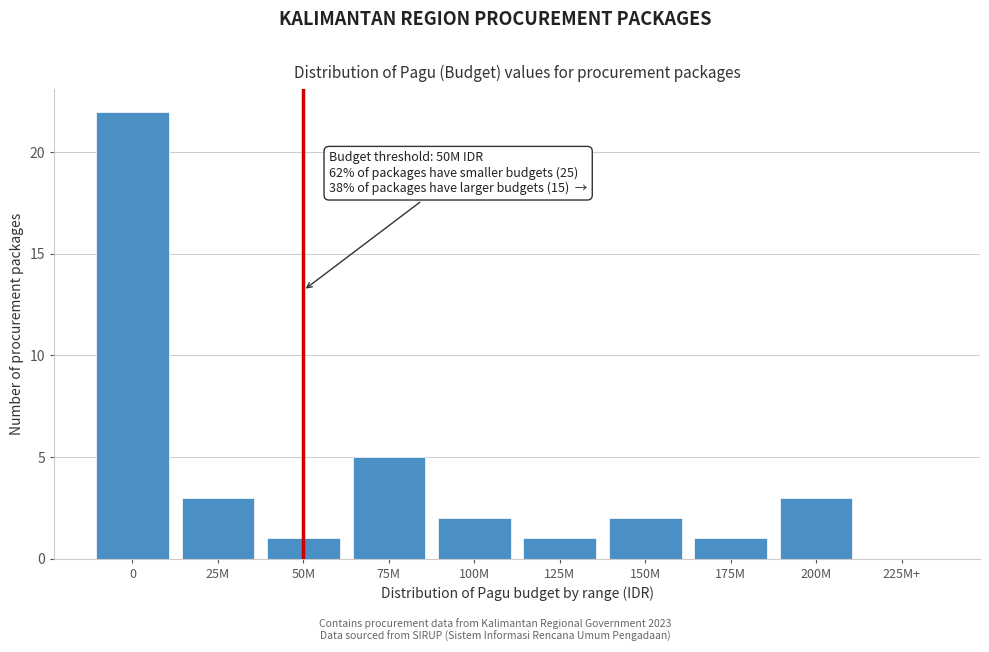

Reading right to left, transcribe all the data shown in this chart.

225M+=0	200M=3	175M=1	150M=2	125M=1	100M=2	75M=5	50M=1	25M=3	0=22